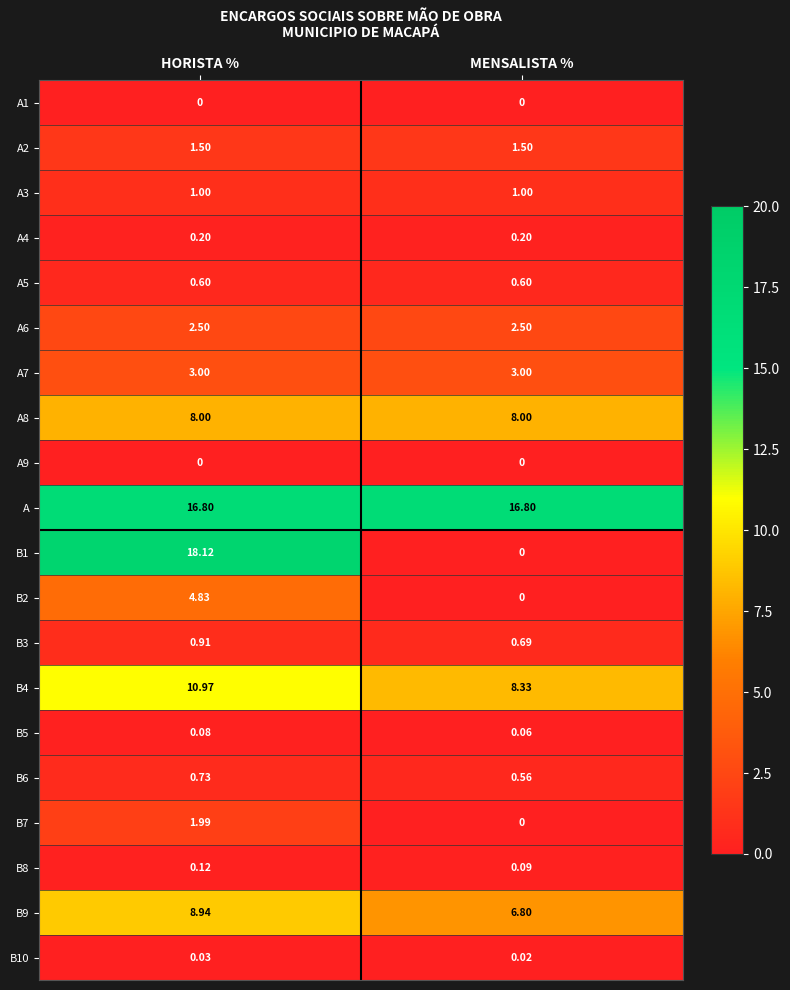

At which category is the sum across all series the highest?

HORISTA %